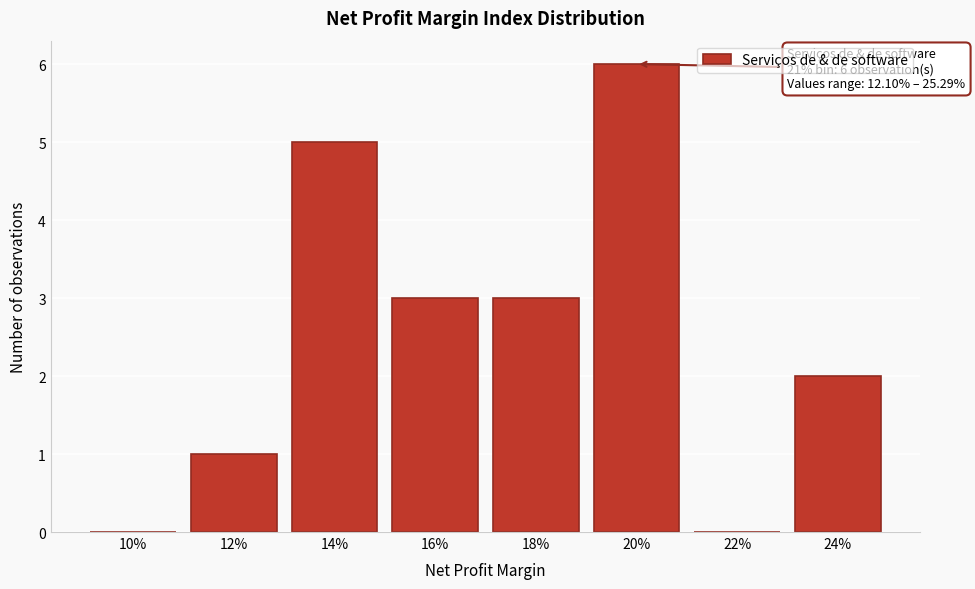

Which category has the highest value across all series?

20%